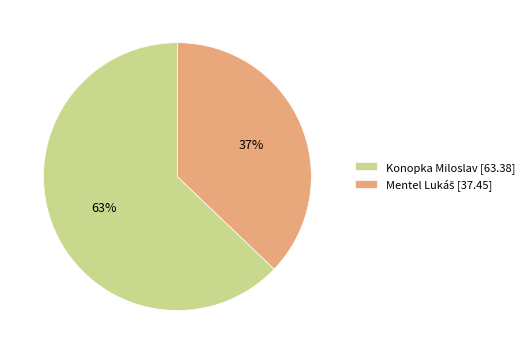

To the nearest percent, what is the average slice percentage?

50%